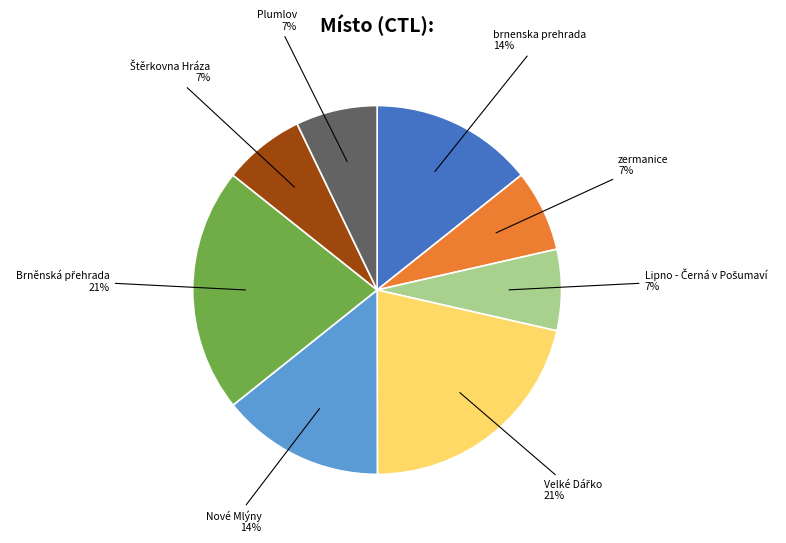

To the nearest percent, what percentage of the pie is zermanice 7%?

7%